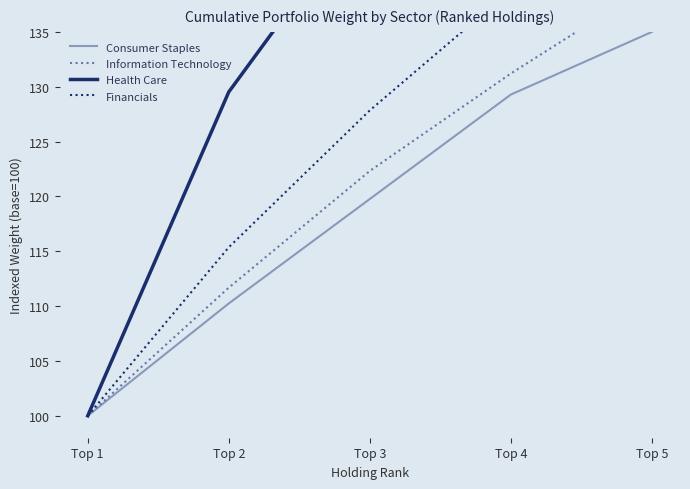

How many lines are shown in the chart?

4